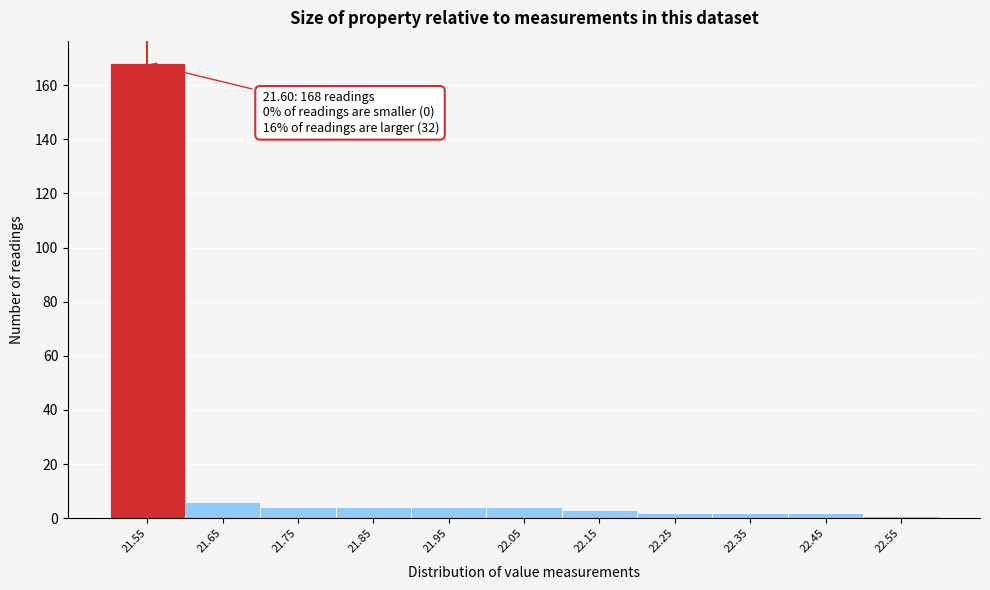

Reading right to left, what are all the values shown in this chart?

22.55=1	22.45=2	22.35=2	22.25=2	22.15=3	22.05=4	21.95=4	21.85=4	21.75=4	21.65=6	21.55=168